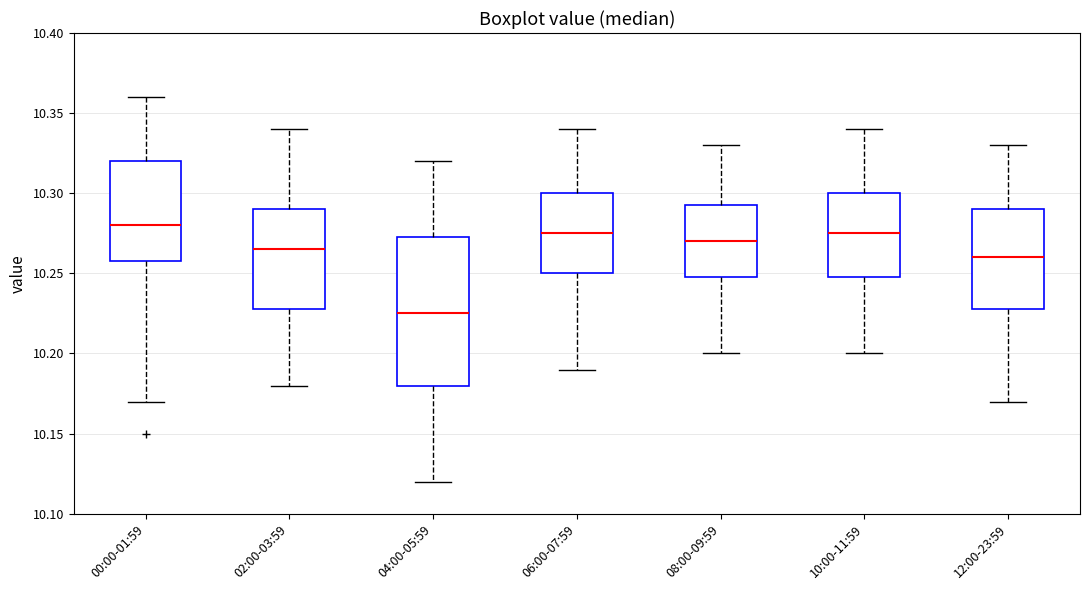

Reading left to right, read every box against the y-axis: the position of its median line, the range the box covers, and the ends of its whiskers. The values are not printed on the chart, so give them approximately, as read against the axis.

00:00-01:59: median 10.280, box 10.260 to 10.320, whiskers 10.170 to 10.360
02:00-03:59: median 10.265, box 10.230 to 10.290, whiskers 10.180 to 10.340
04:00-05:59: median 10.225, box 10.180 to 10.275, whiskers 10.120 to 10.320
06:00-07:59: median 10.275, box 10.250 to 10.300, whiskers 10.190 to 10.340
08:00-09:59: median 10.270, box 10.250 to 10.295, whiskers 10.200 to 10.330
10:00-11:59: median 10.275, box 10.250 to 10.300, whiskers 10.200 to 10.340
12:00-23:59: median 10.260, box 10.230 to 10.290, whiskers 10.170 to 10.330